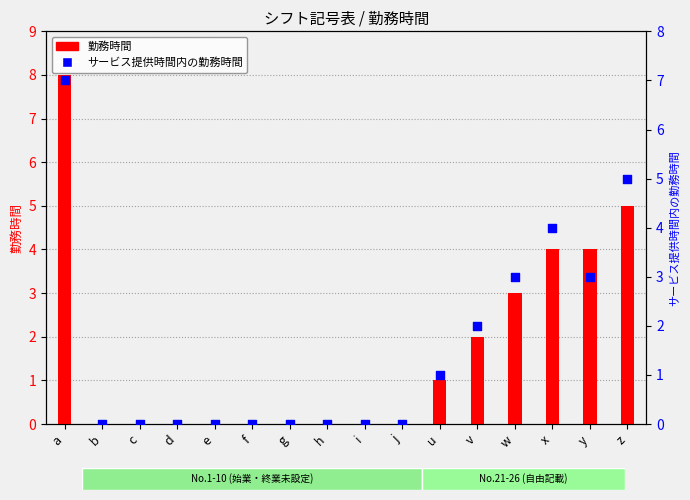

At how many categories does at least one series exceed 4?

2